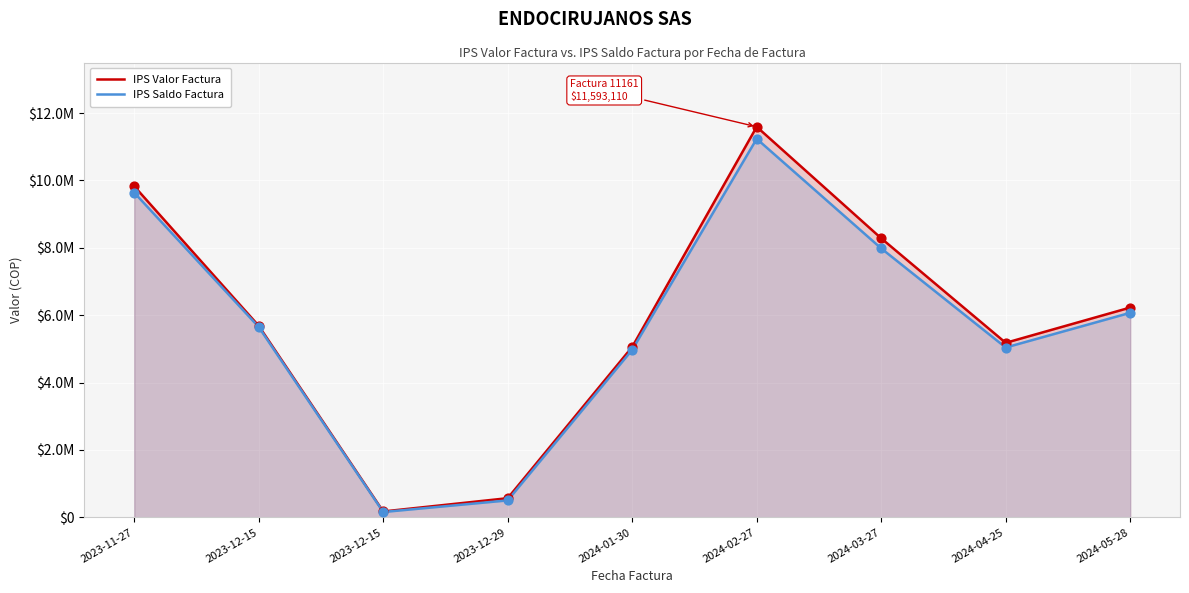

Which series has the largest total across all categories?

IPS Valor Factura